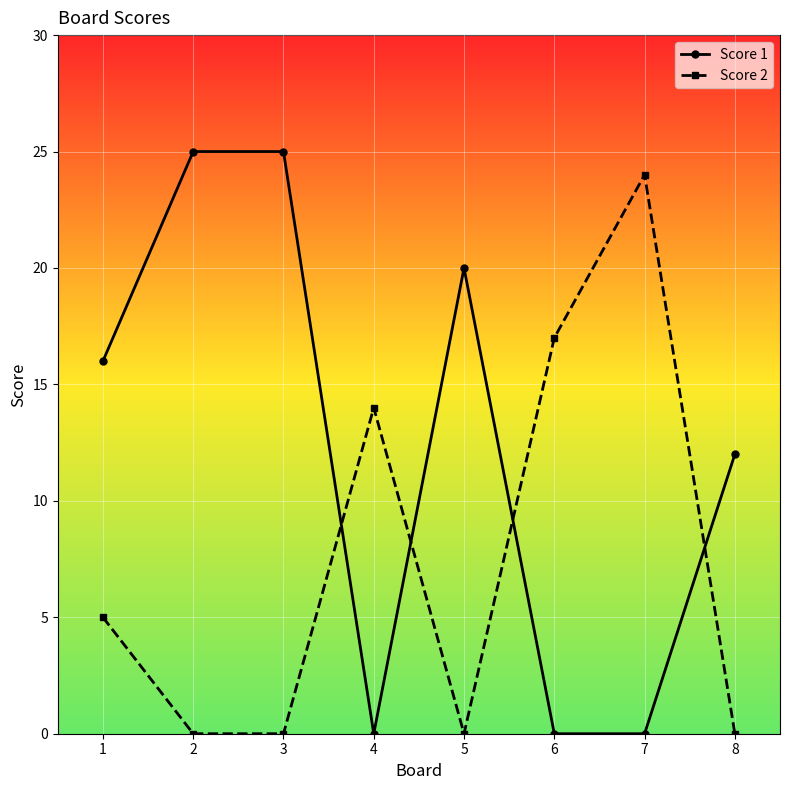

At which category does Score 1 reach its first local valley?

4